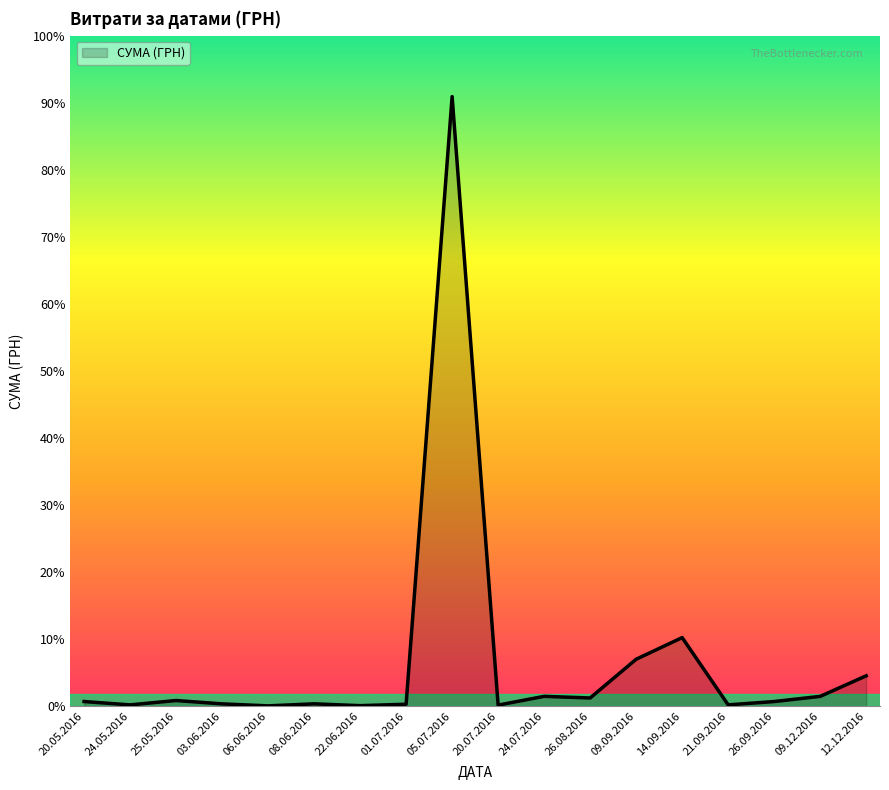

What is the value of the 7th point from the left?

126.5